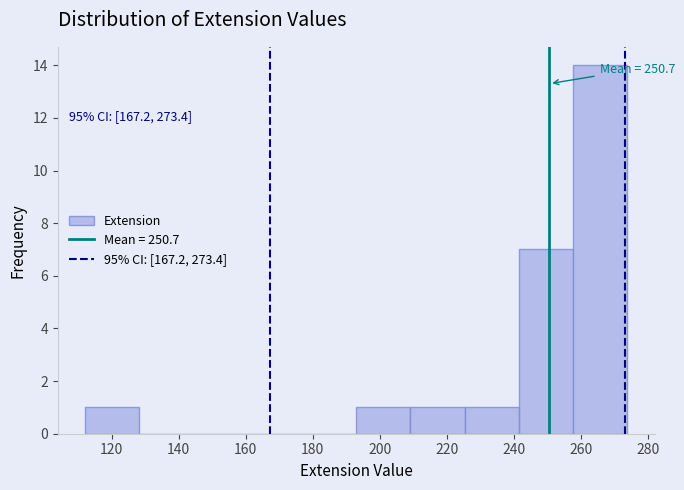

Over which range of the x-axis is the bar tallest?

257.8 to 274.0